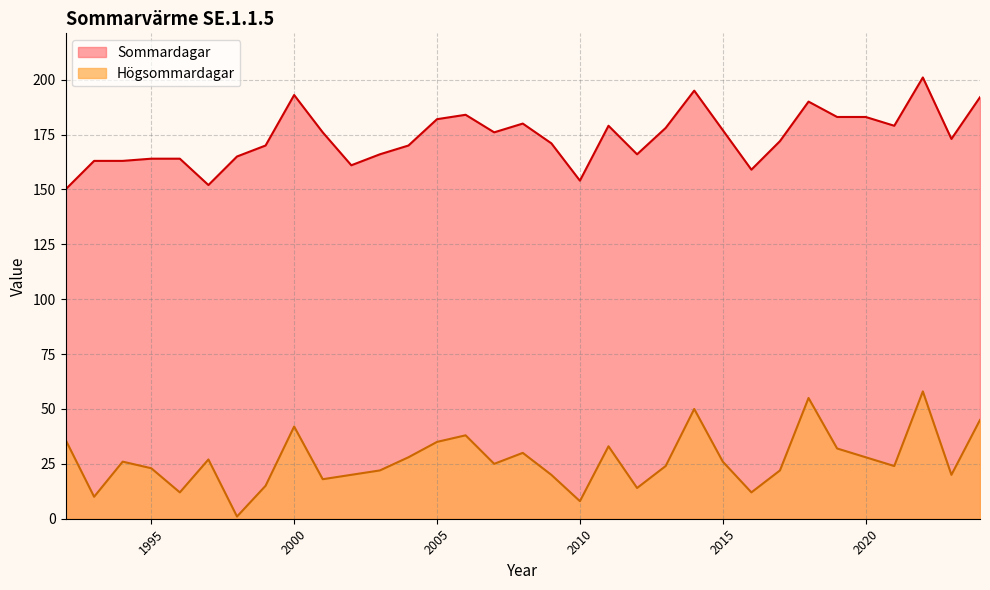

List the labels in order of Sommardagar value, smallest first.

1992, 1997, 2010, 2016, 2002, 1993, 1994, 1995, 1996, 1998, 2003, 2012, 1999, 2004, 2009, 2017, 2023, 2001, 2007, 2015, 2013, 2011, 2021, 2008, 2005, 2019, 2020, 2006, 2018, 2024, 2000, 2014, 2022